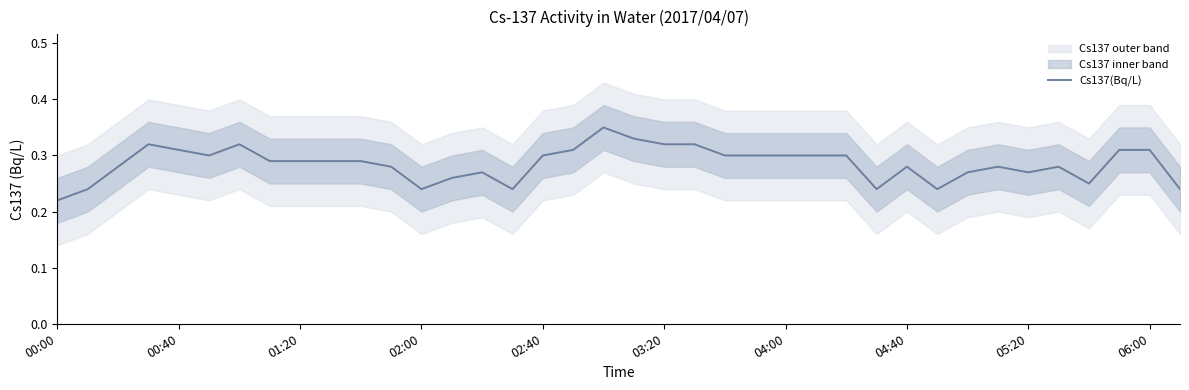

Which category has the lowest value in the Cs137(Bq/L) series?

00:00